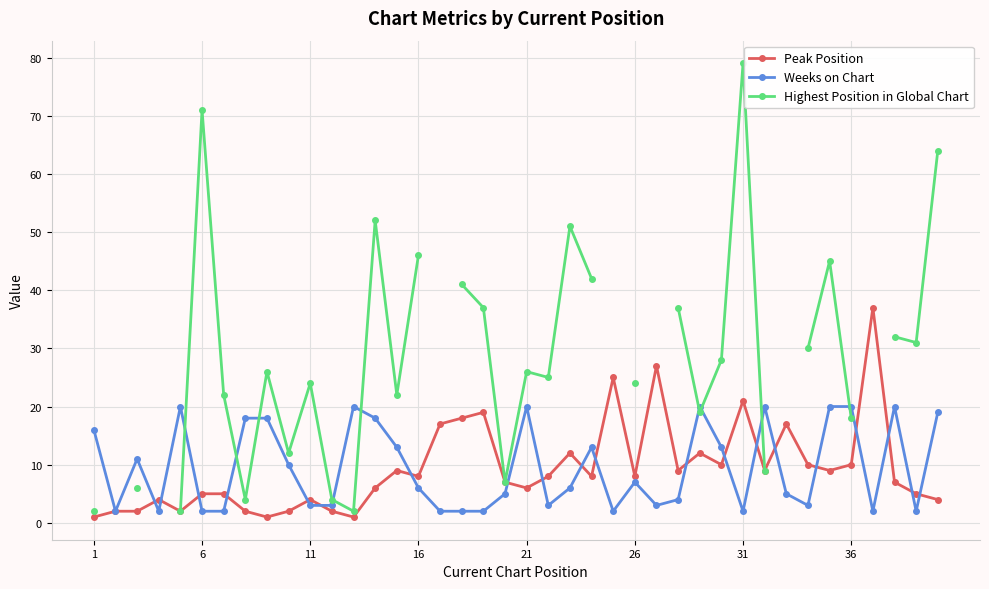

Is it true that Weeks on Chart equals 0.7 at 36?

False